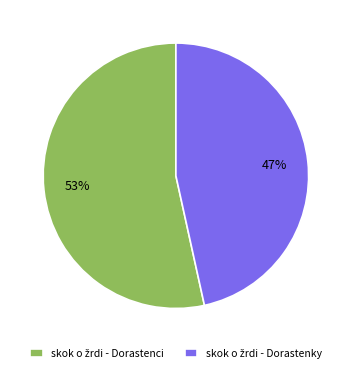

Is there any slice that represents more than half of the pie?

Yes